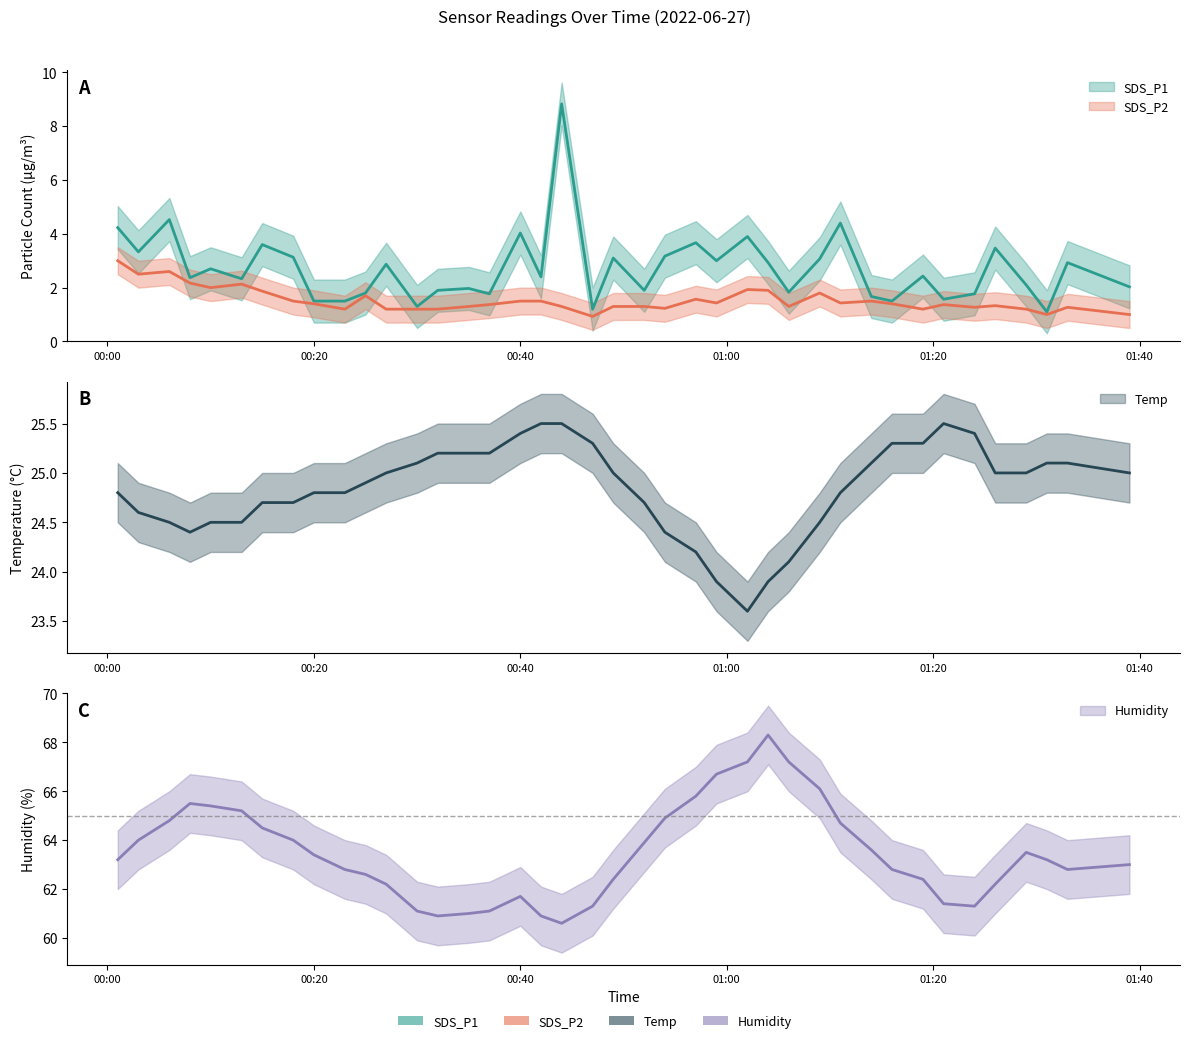

True or false: Temp has a value of 41.5 at 4.

False